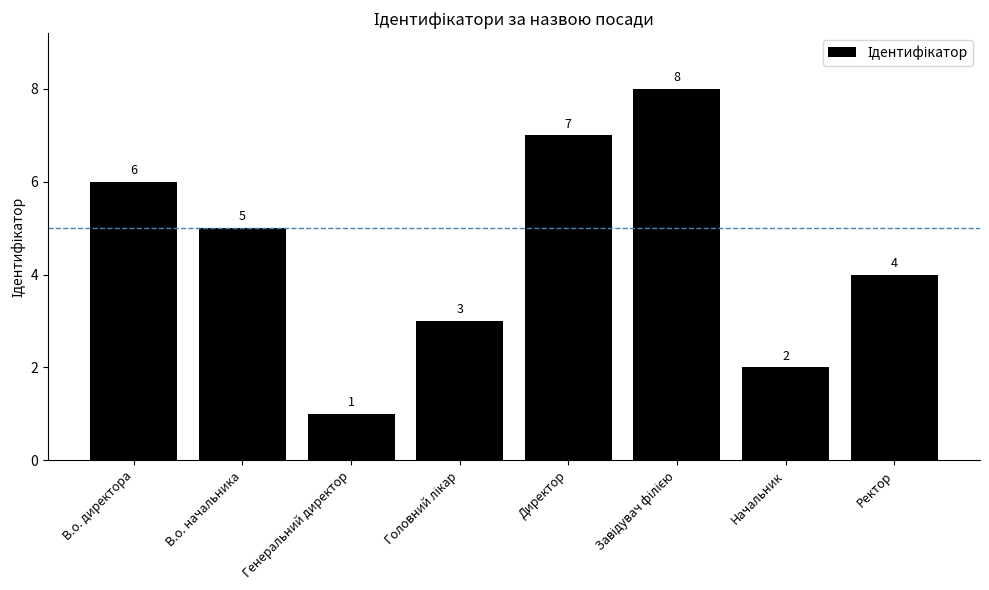

What is the sum of the values at В.о. директора and Начальник?

8